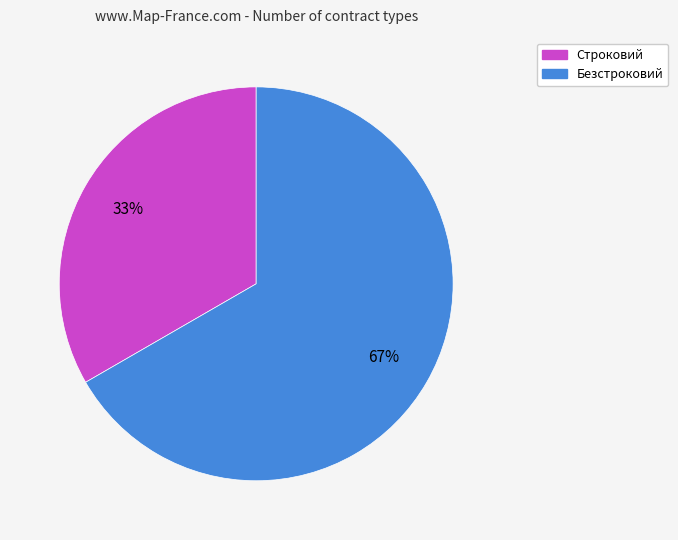

Is Строковий the majority of the pie?

No